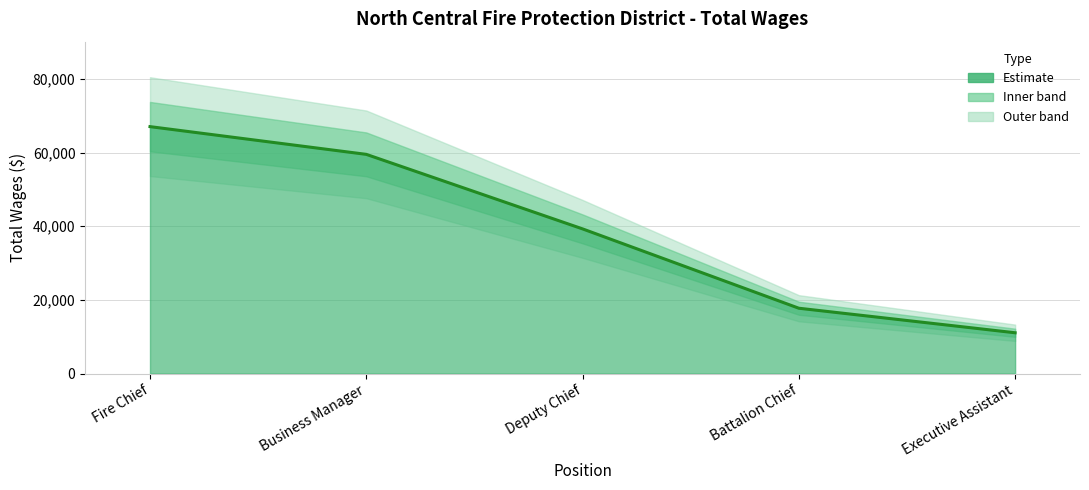

Does the chart have visible grid lines?

Yes